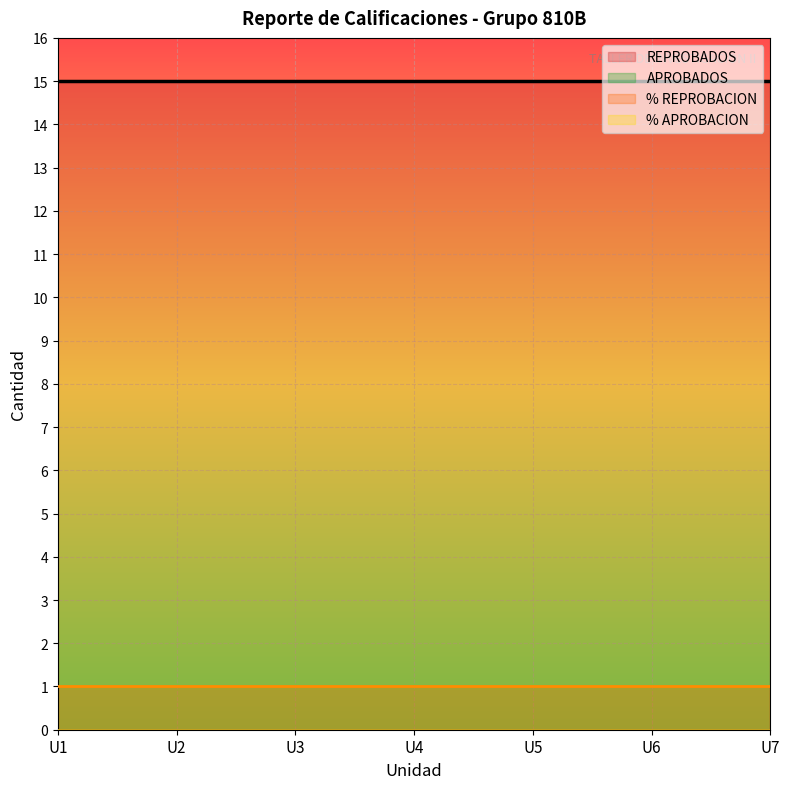

Rank the series by their maximum value, from lowest to highest.

APROBADOS, % APROBACION, % REPROBACION, REPROBADOS